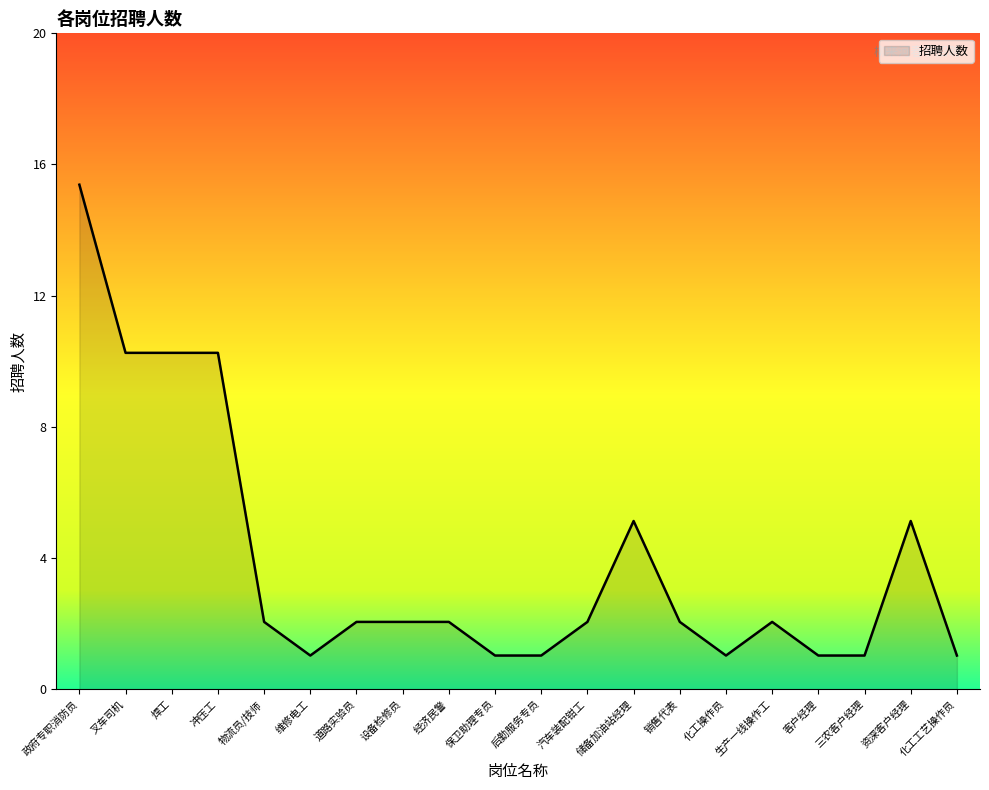

What position from the left is 叉车司机?

2